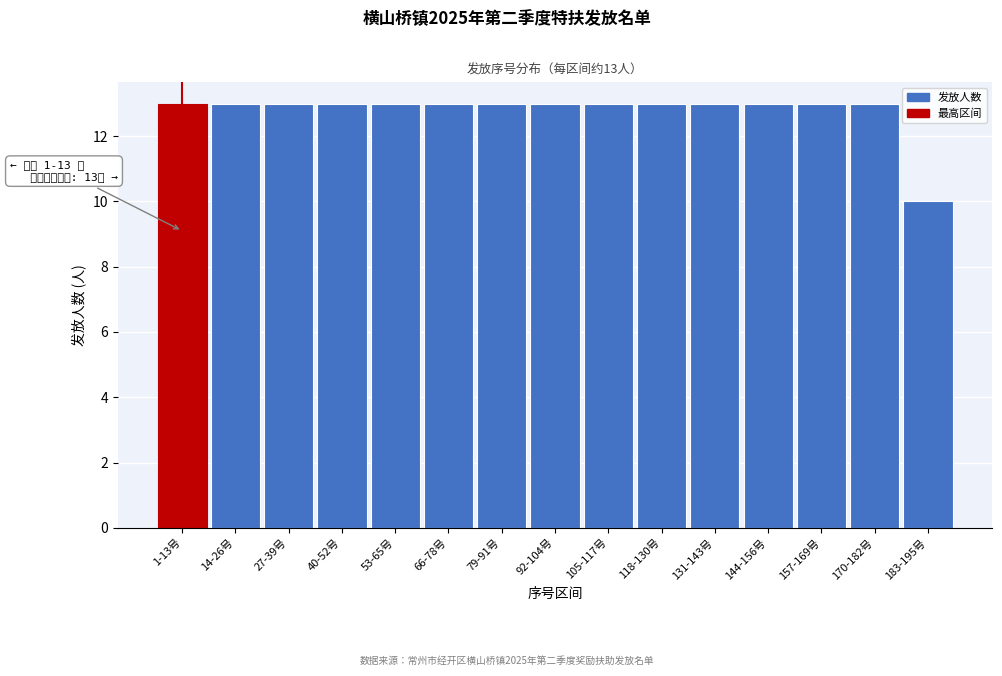

Reading left to right, extract all data points from this chart.

13	13	13	13	13	13	13	13	13	13	13	13	13	13	10